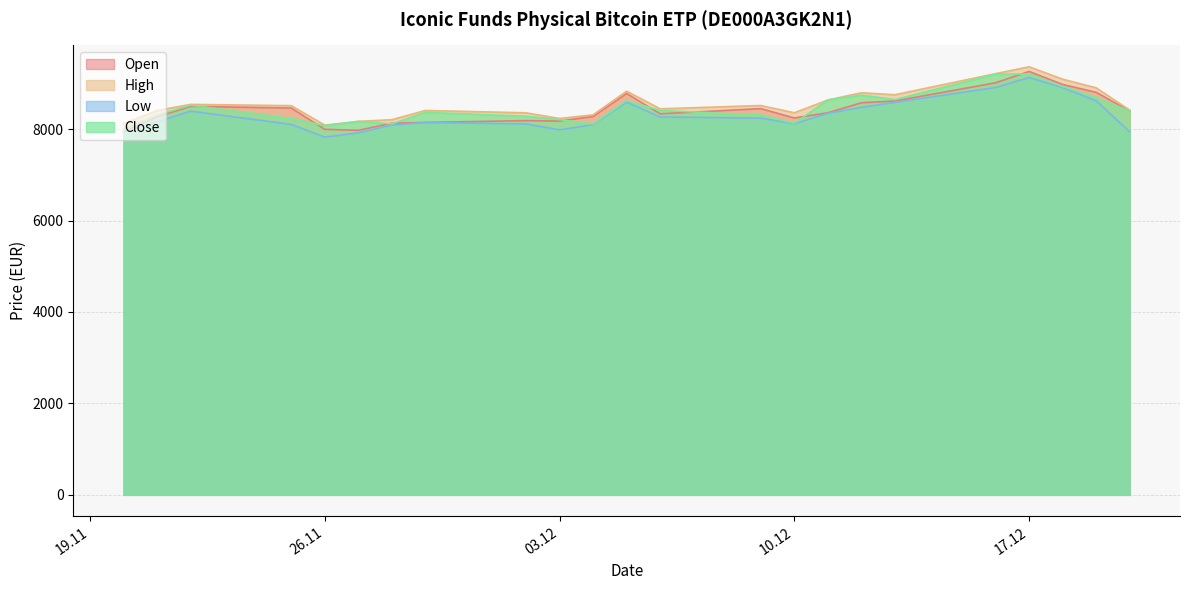

What is the highest value of the High series?

9363